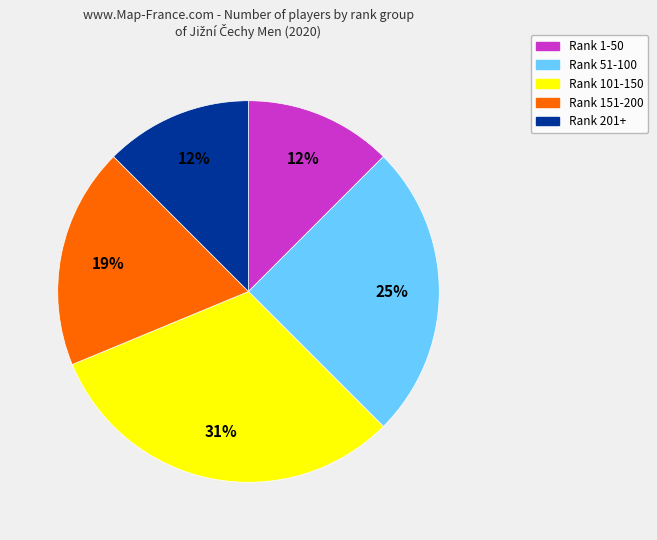

How many segments does this pie chart have?

5